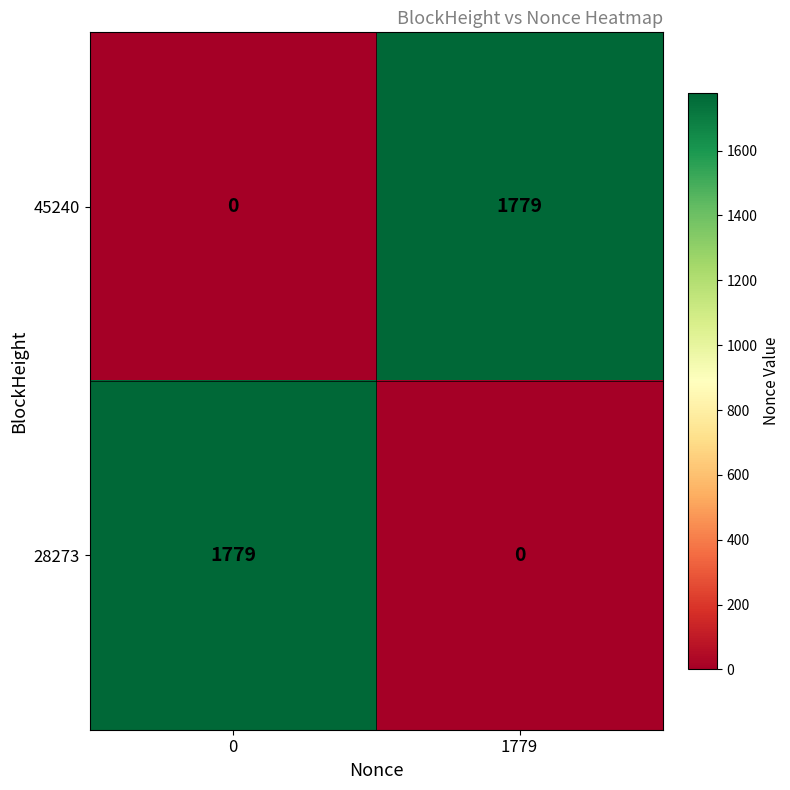

What is the spread (max minus min) of values at 1779?

1779